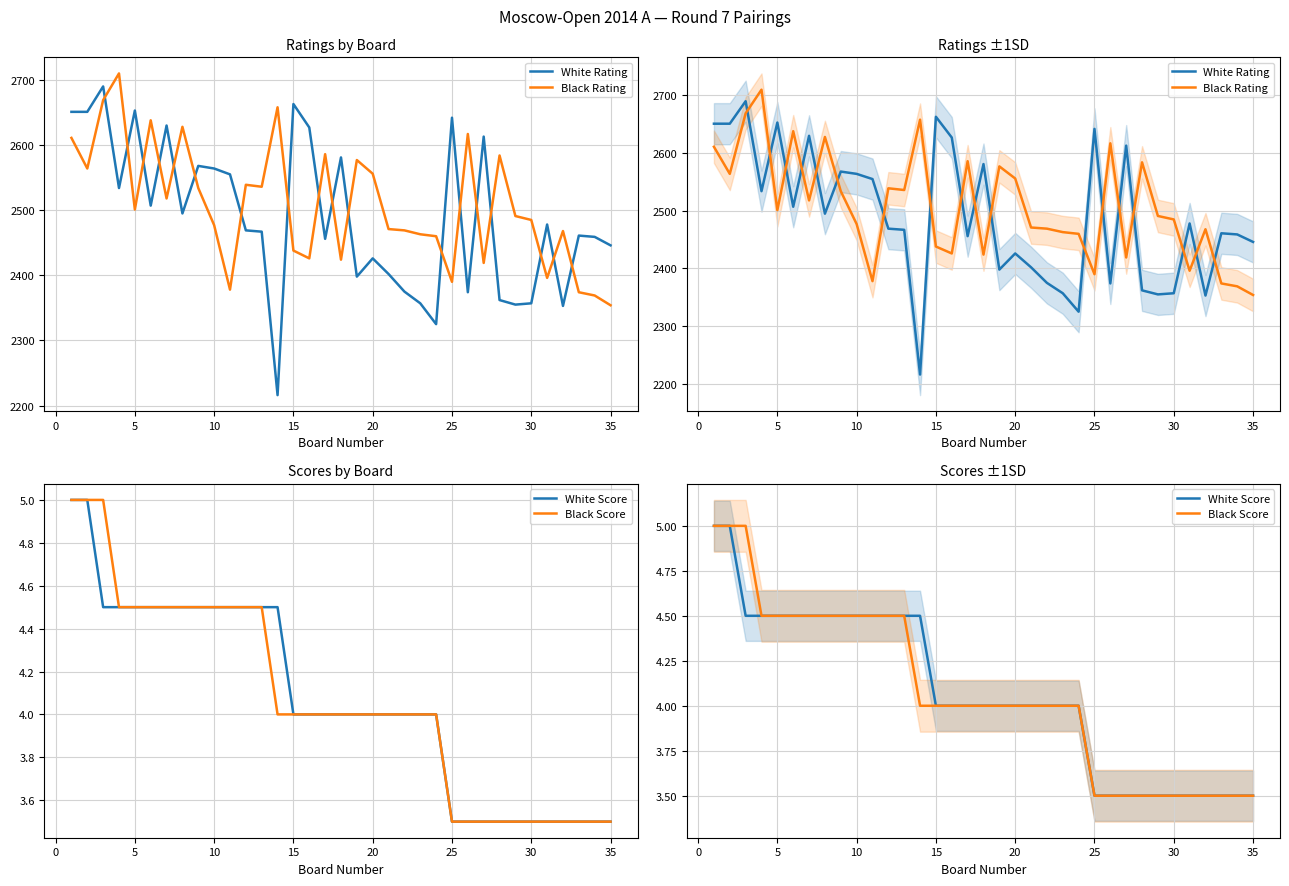

Is this an area chart (filled region under the line)?

No